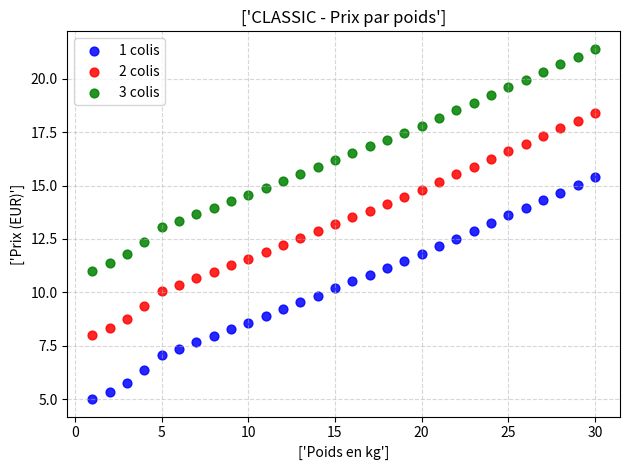

What is the X range (max minus min) for the scatter plot?

29.0